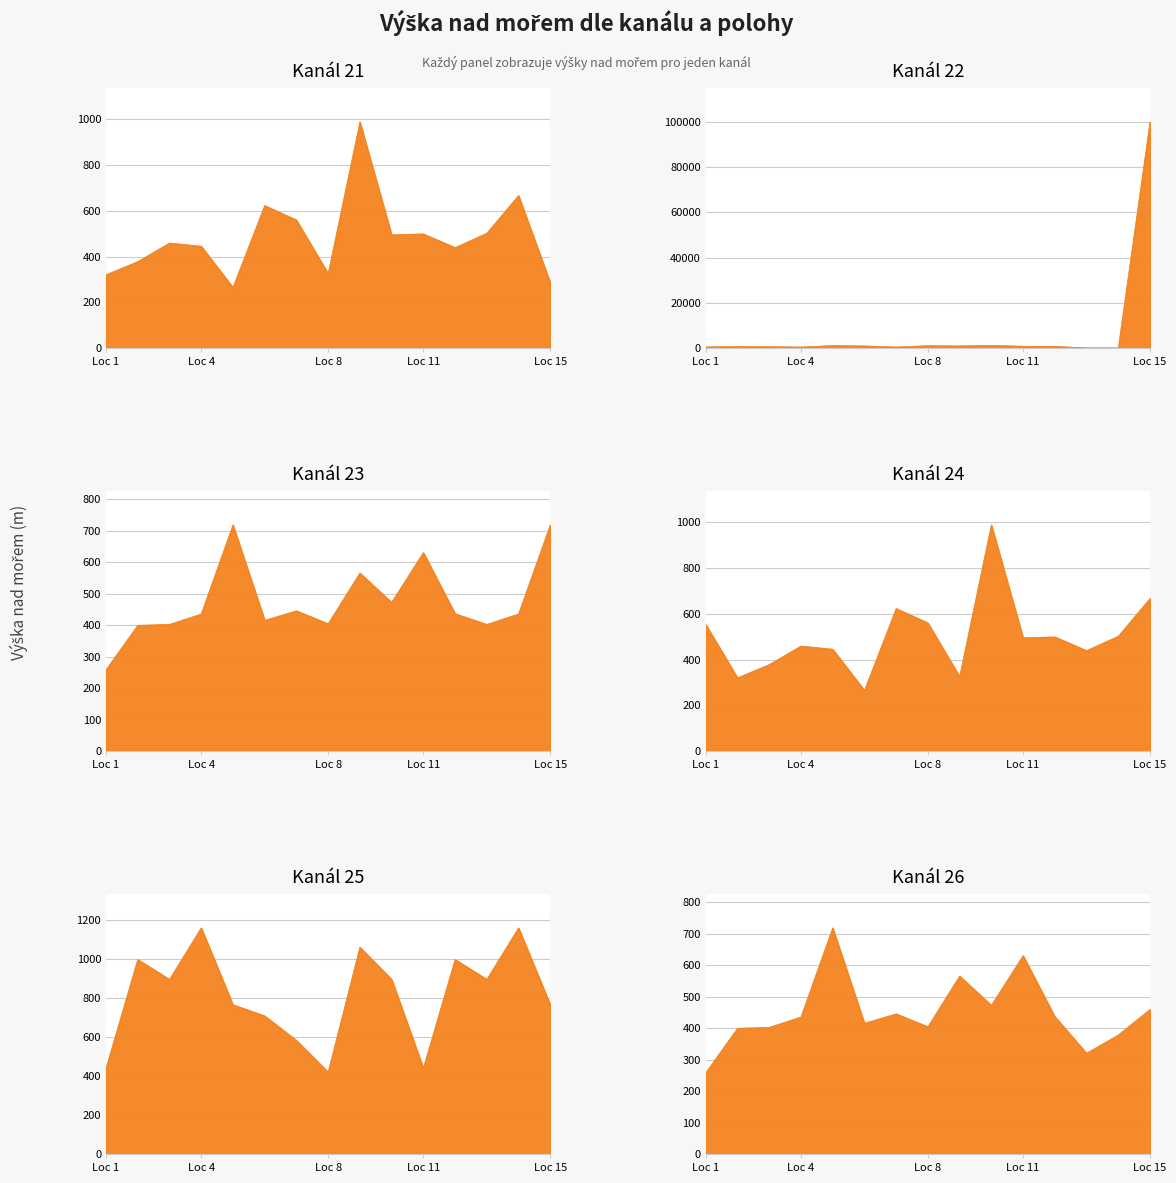

How many interior local valleys does the 21 series have?

4